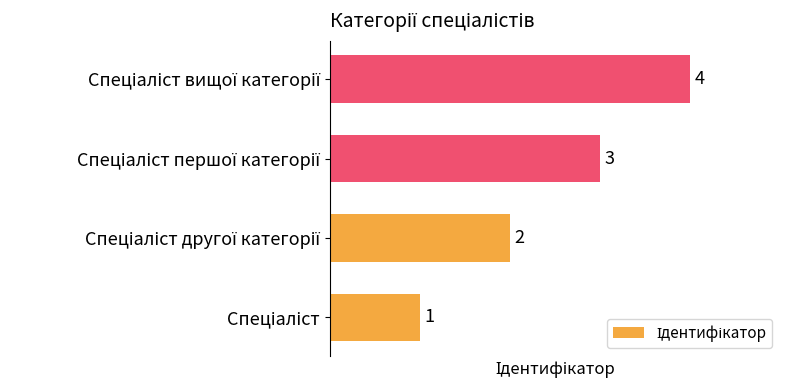

How many values are between 2 and 4?

3